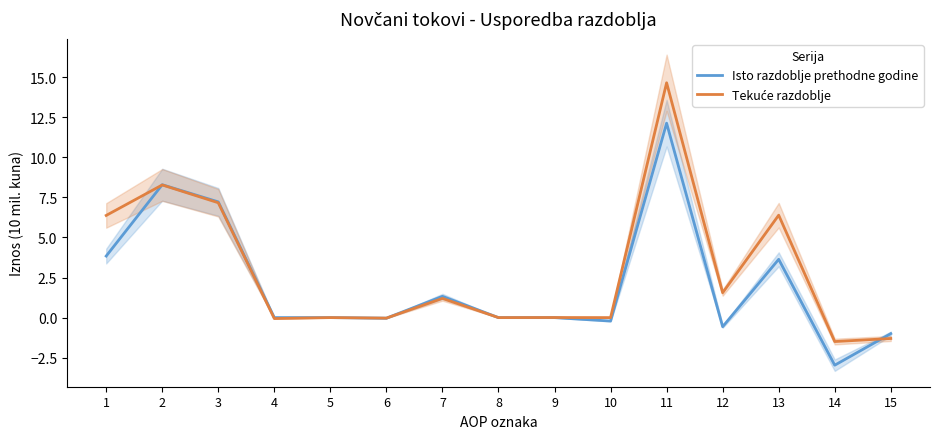

How many data points in Isto razdoblje prethodne godine are above 0?

6